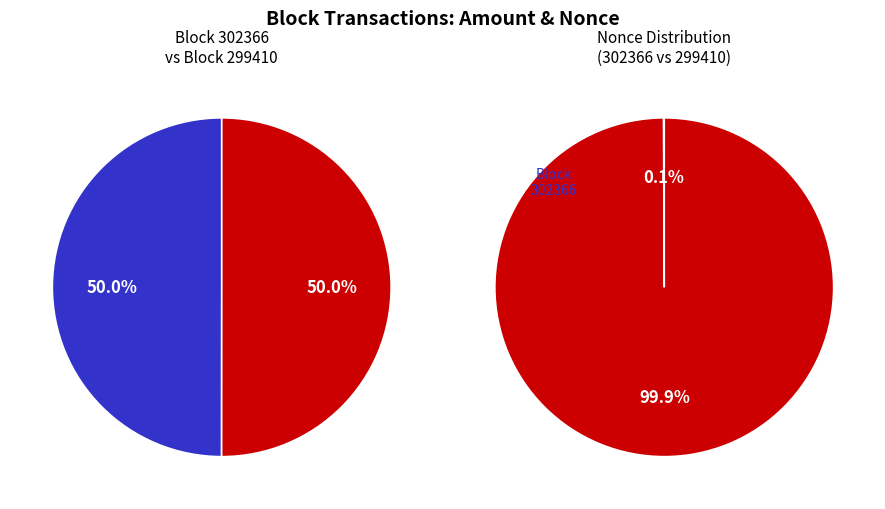

To the nearest percent, what is the combined percentage of 302366 and 299410?

100%